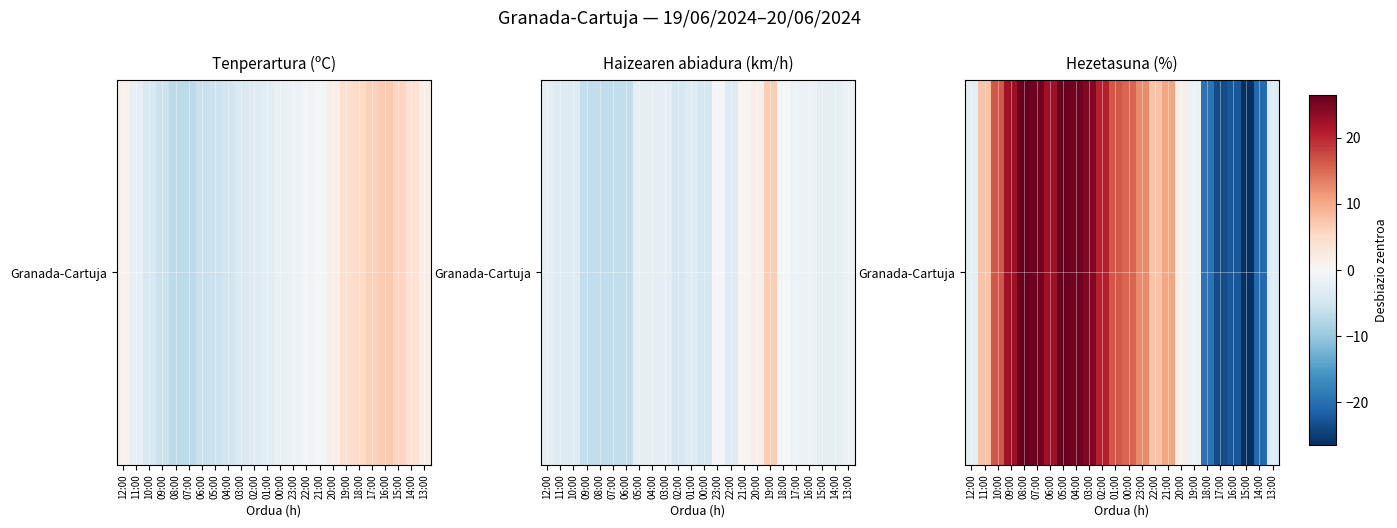

List the labels in order of value, largest first.

08:00, 05:00, 07:00, 04:00, 03:00, 09:00, 06:00, 02:00, 10:00, 01:00, 00:00, 23:00, 21:00, 11:00, 22:00, 20:00, 19:00, 12:00, 13:00, 18:00, 14:00, 16:00, 17:00, 15:00